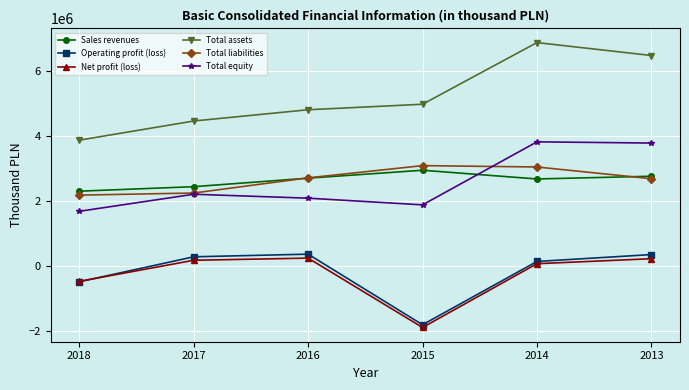

What is the value of the Net profit (loss) point at the 1st from the left?

-463673